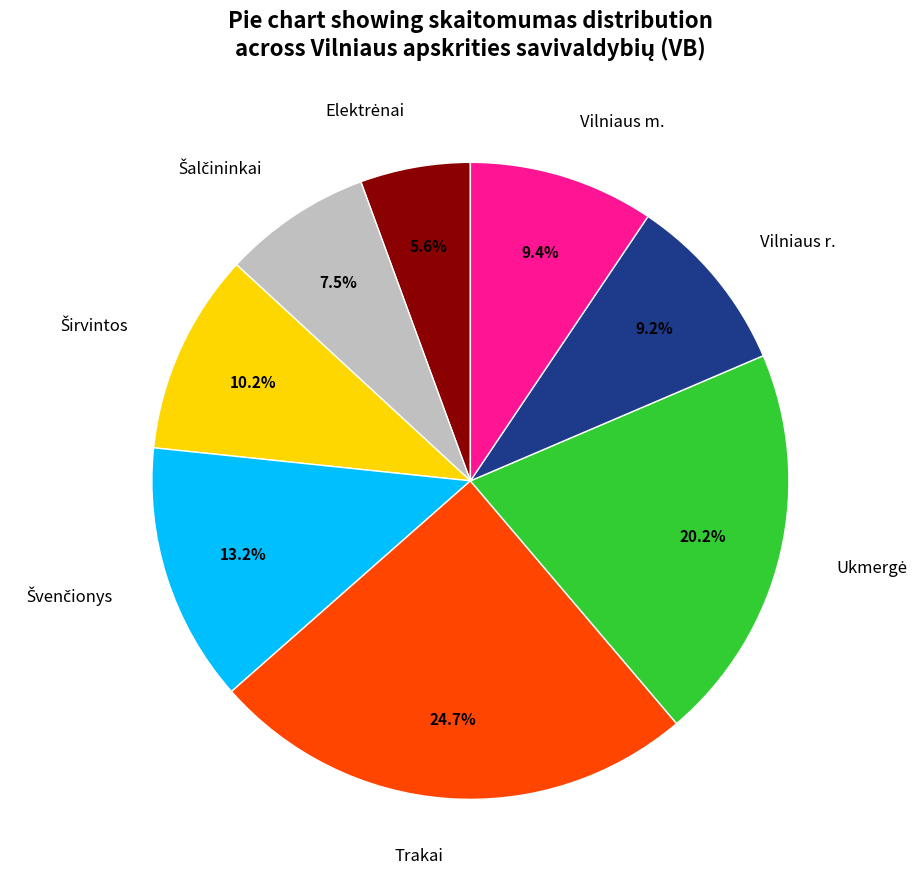

Between Trakai and Vilniaus m., which is larger?

Trakai